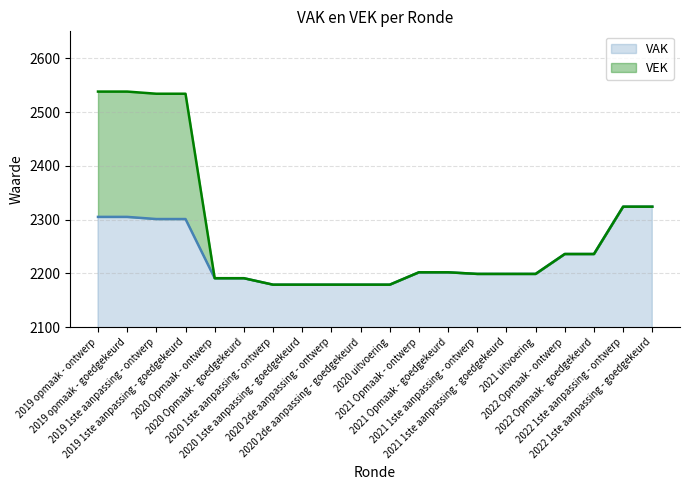

The value of VEK at 2021 uitvoering is 3211. True or false?

False